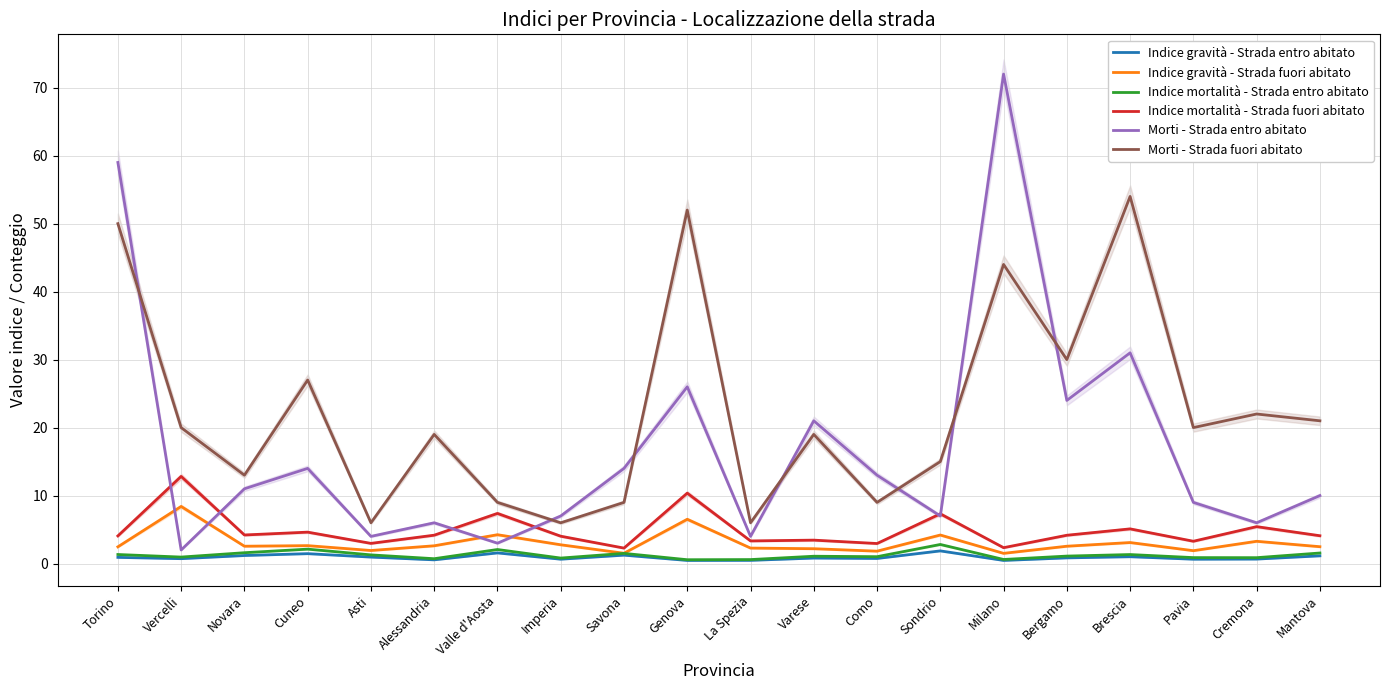

At which category does the chart reach its peak across all series?

Milano